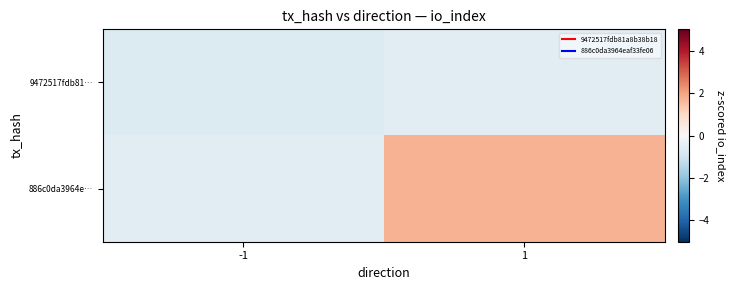

Reading left to right, extract all data points from this chart.

9472517fdb81…: -1=-0.7	1=-0.5
886c0da3964e…: -1=-0.5	1=1.7